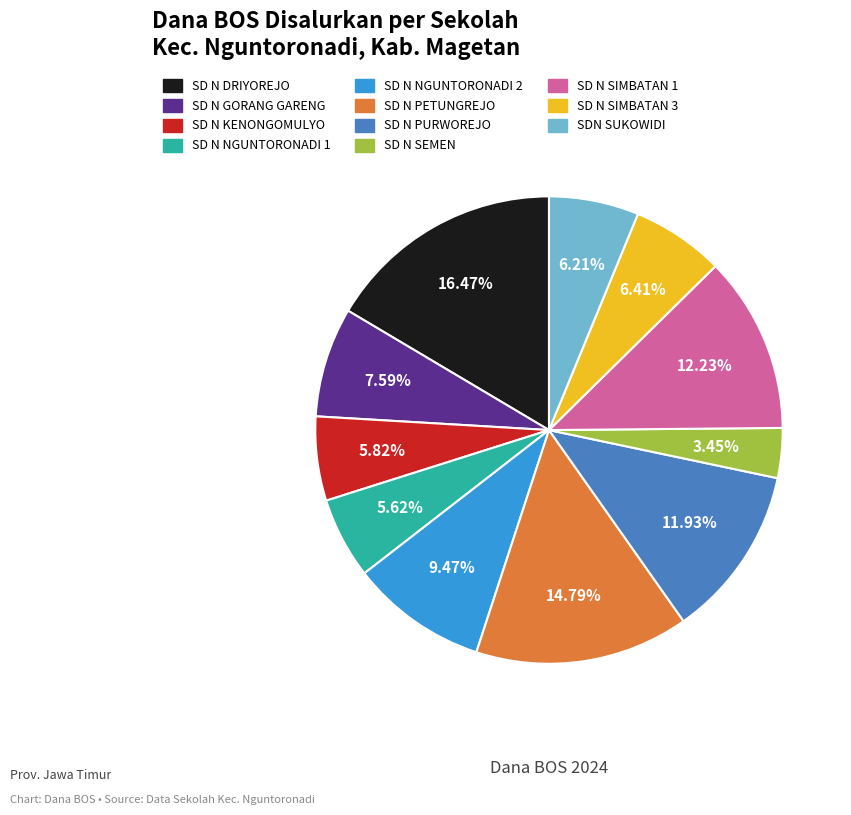

Is there a majority slice in this chart?

No